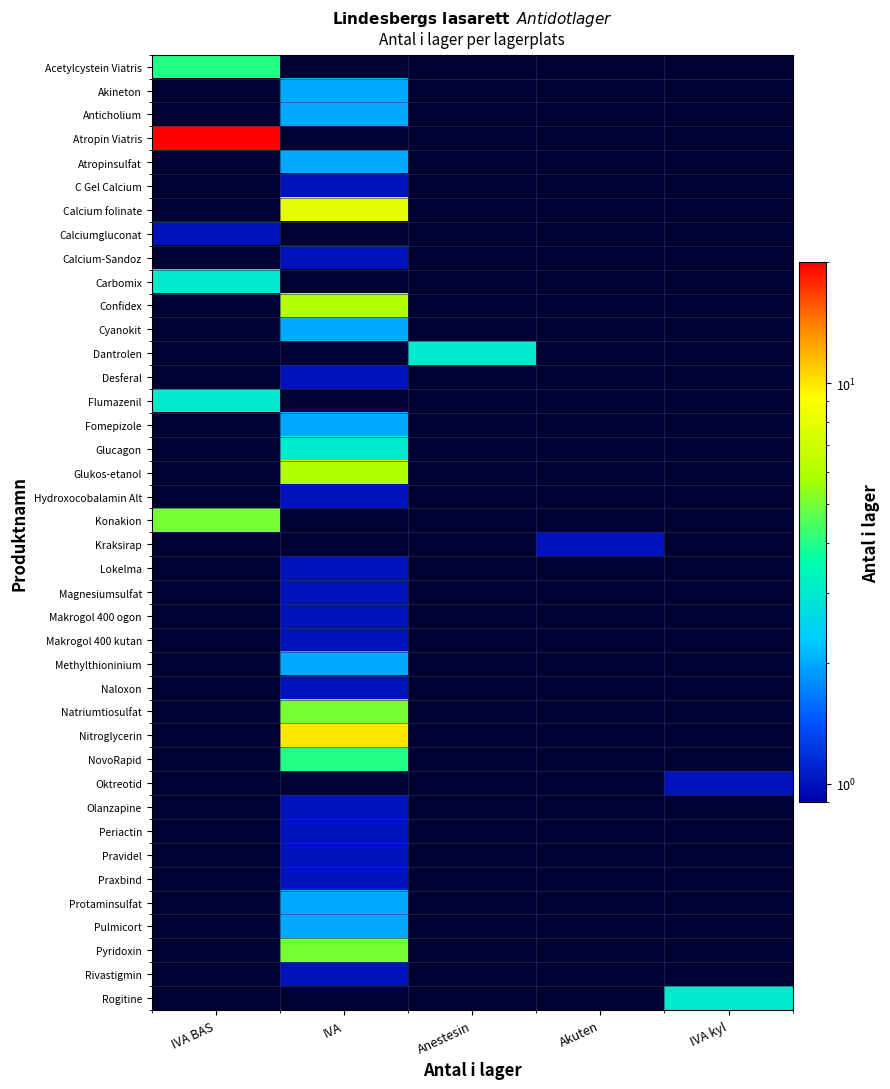

What is the maximum value shown in the chart?

20